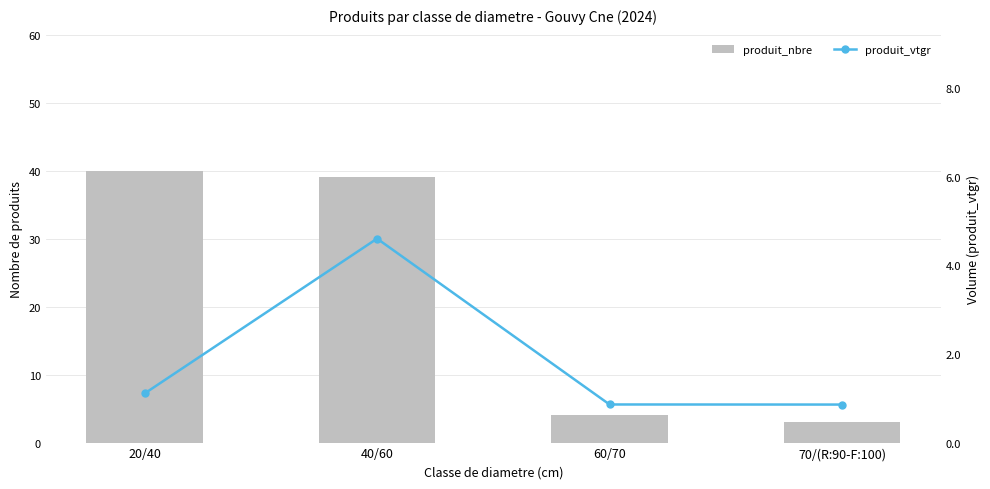

Which series changed the most between 40/60 and 60/70?

produit_nbre